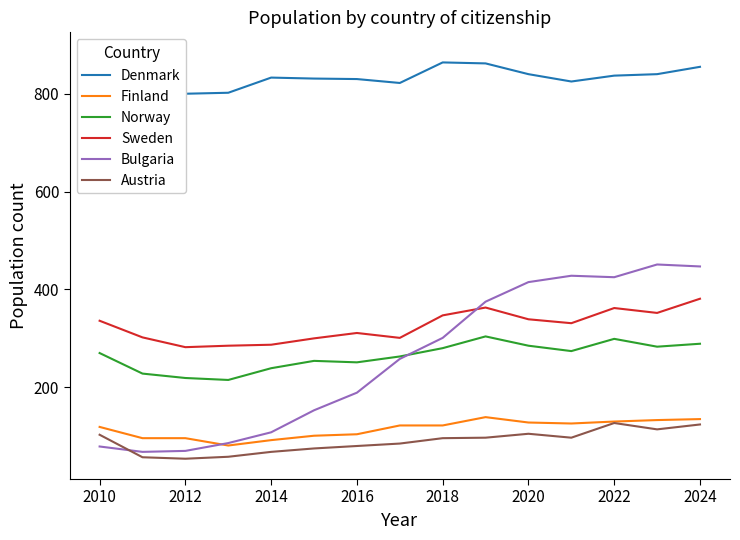

Is the value of Bulgaria at 2022 greater than the value of Sweden at 2012?

Yes